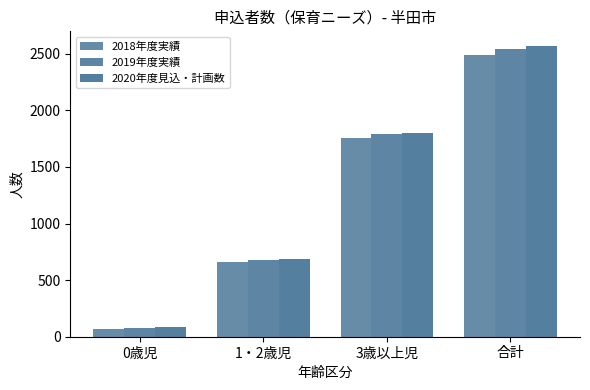

Reading left to right, what are all the values shown in this chart?

2018年度実績: 0歳児=72	1・2歳児=662	3歳以上児=1759	合計=2493
2019年度実績: 0歳児=74	1・2歳児=681	3歳以上児=1787	合計=2542
2020年度見込・計画数: 0歳児=88	1・2歳児=684	3歳以上児=1798	合計=2570